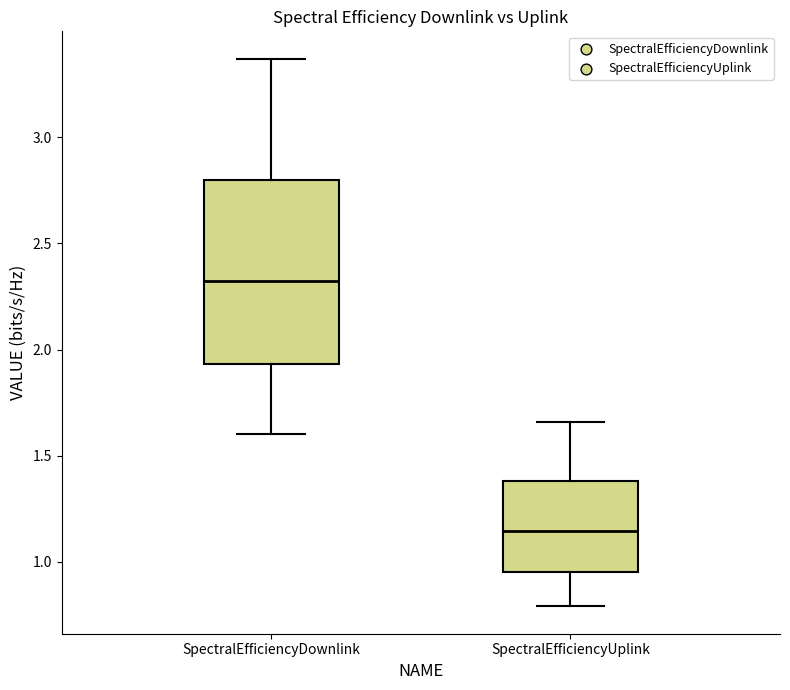

Which box's median line is the highest?

SpectralEfficiencyDownlink